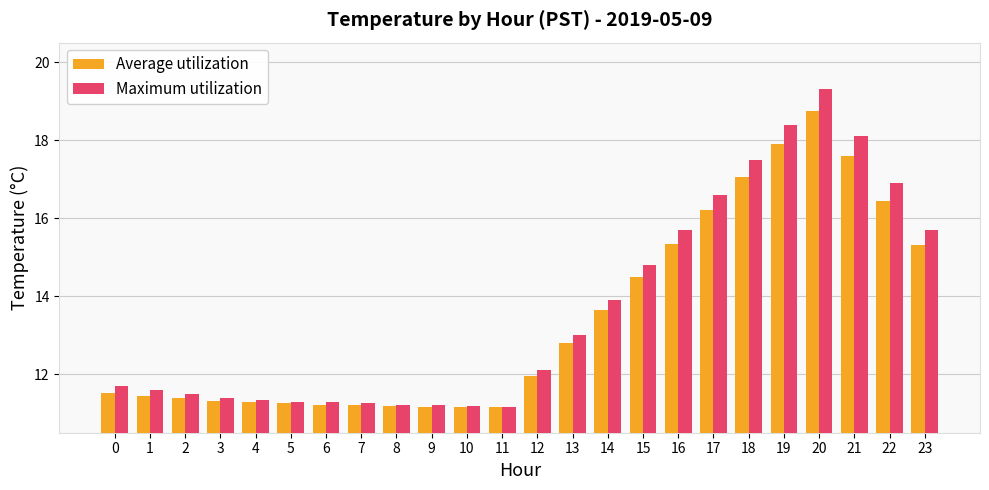

Which series has the largest range (max minus min)?

Maximum utilization